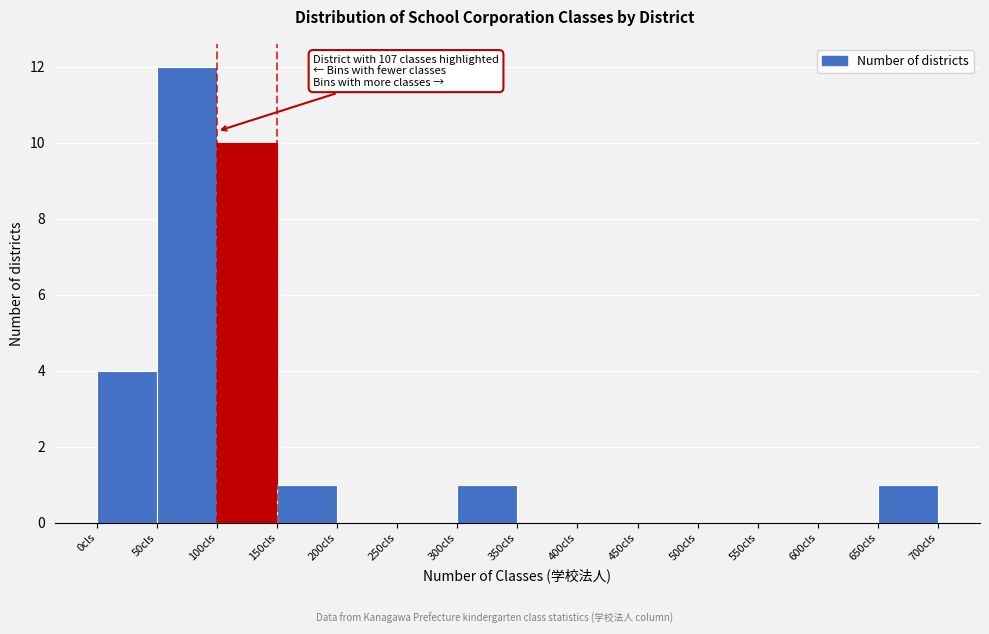

Over which range of the x-axis is the bar tallest?

50 to 100